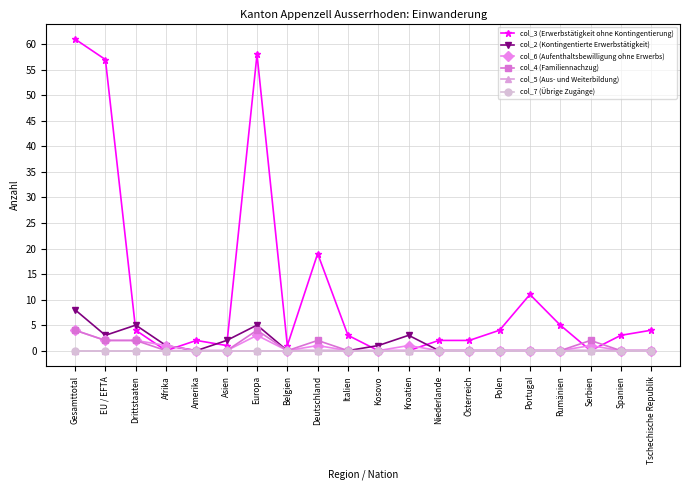

The value of col_5 (Aus- und Weiterbildung) at Deutschland is 0. True or false?

True